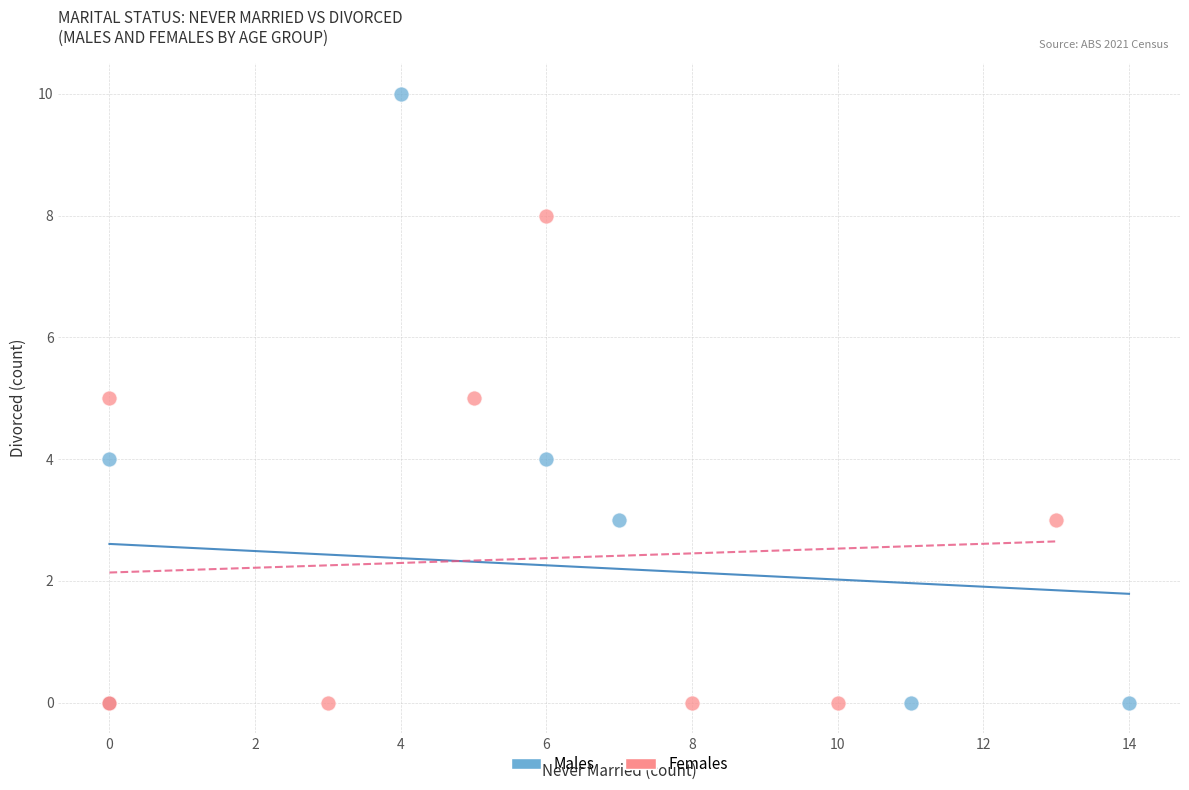

Which series has the widest spread of Y values?

Males